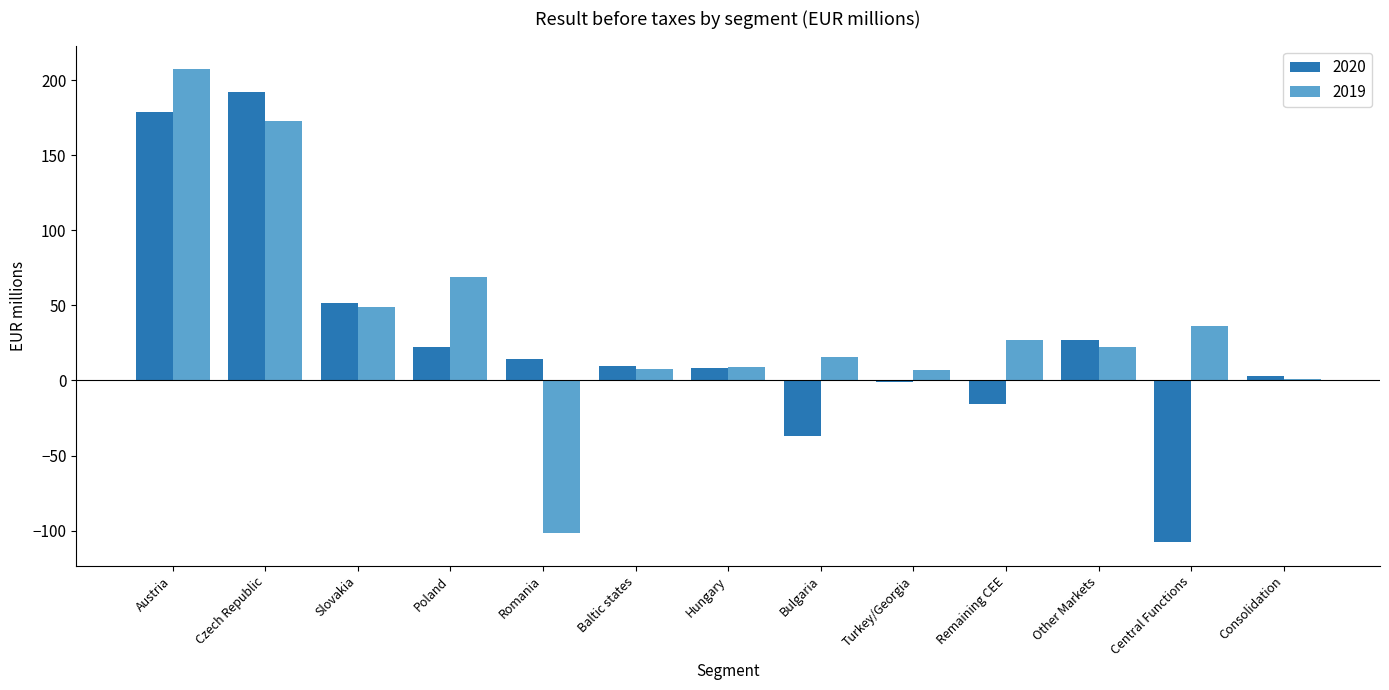

Is it true that 2020 equals 178.7 at Austria?

True